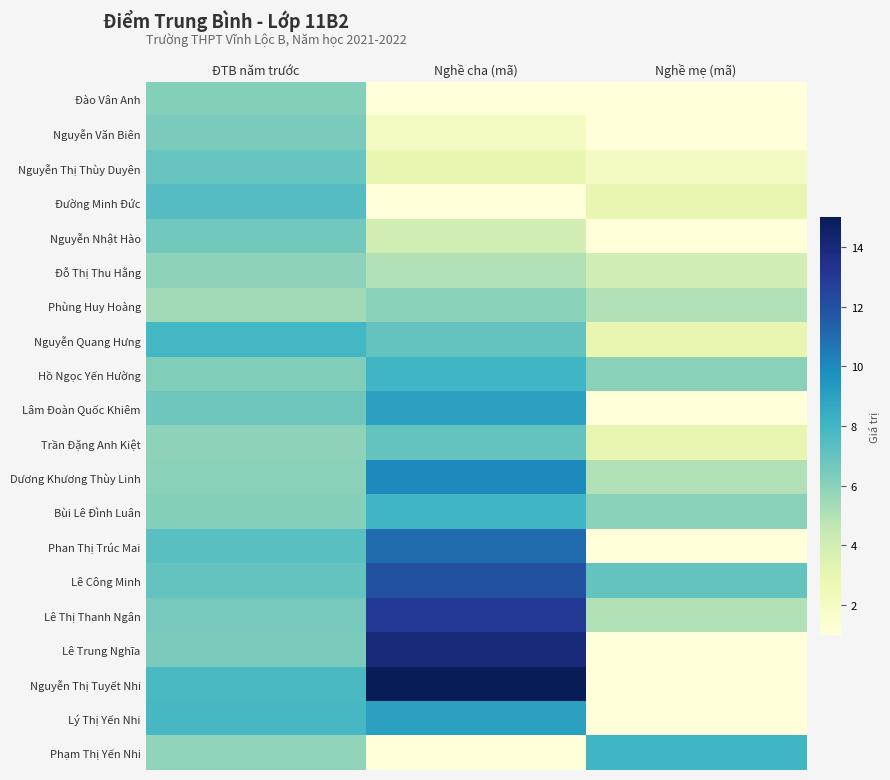

Which series has the largest range (max minus min)?

Nguyễn Thị Tuyết Nhi